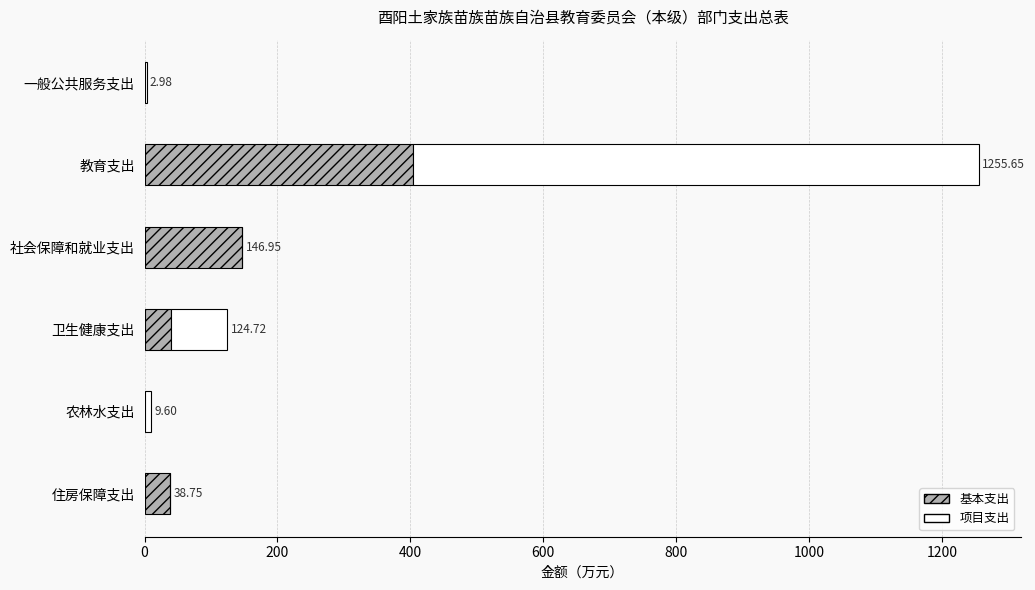

What is the total value across all series at 住房保障支出?

38.8